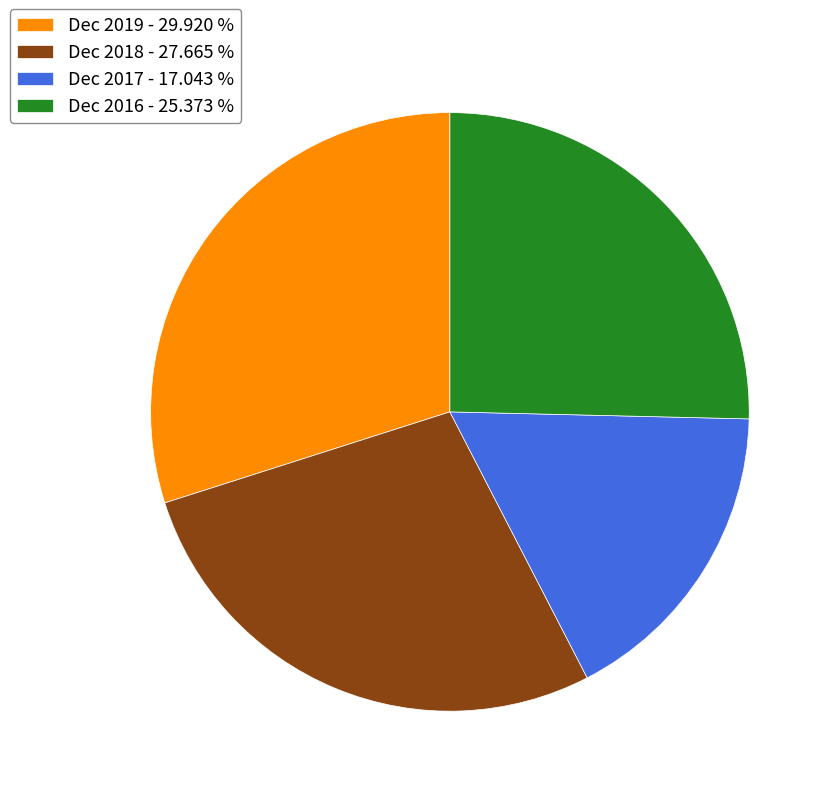

Approximately how many times larger is the value at Dec 2018 - 27.665 % compared to Dec 2017 - 17.043 %?

1.6